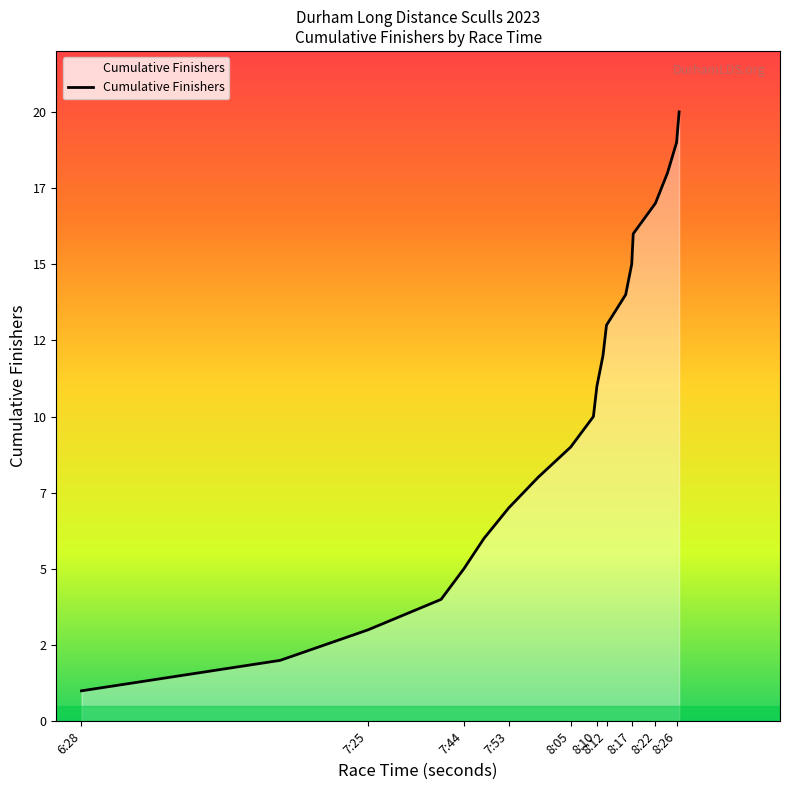

What is the label of the 6th point from the left?

8:10